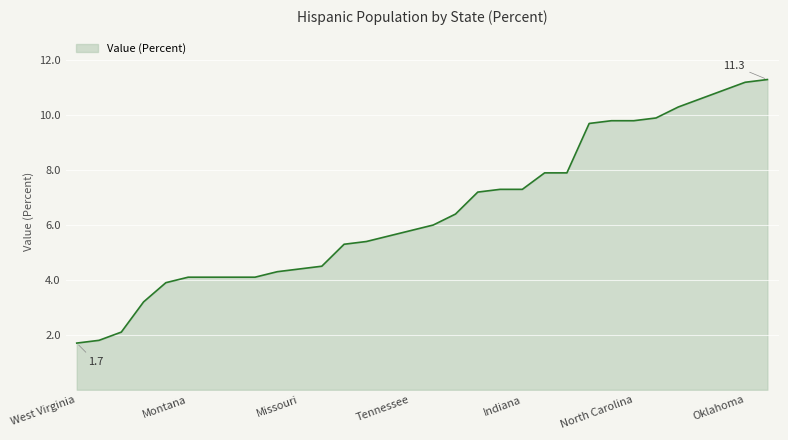

What is the minimum value shown in the chart?

1.7